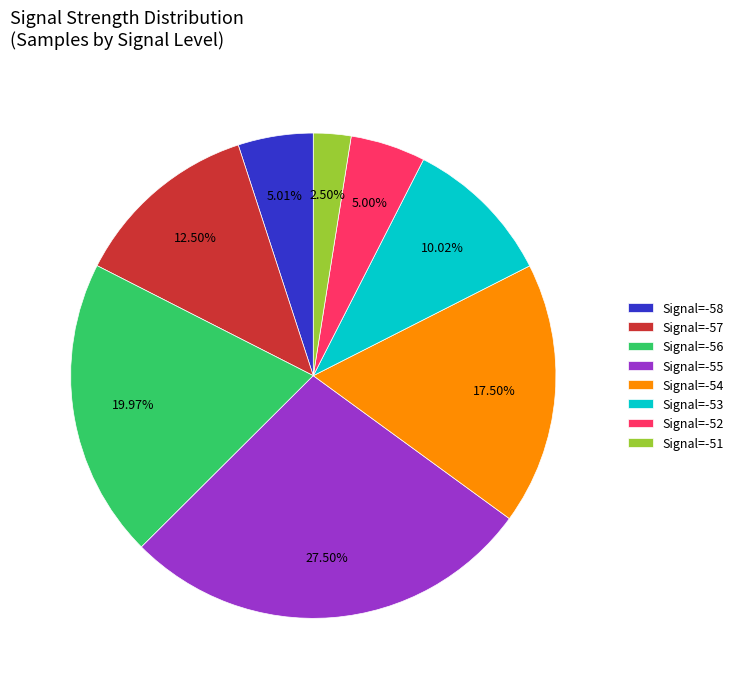

Does Signal=-58 account for over 50% of the chart?

No